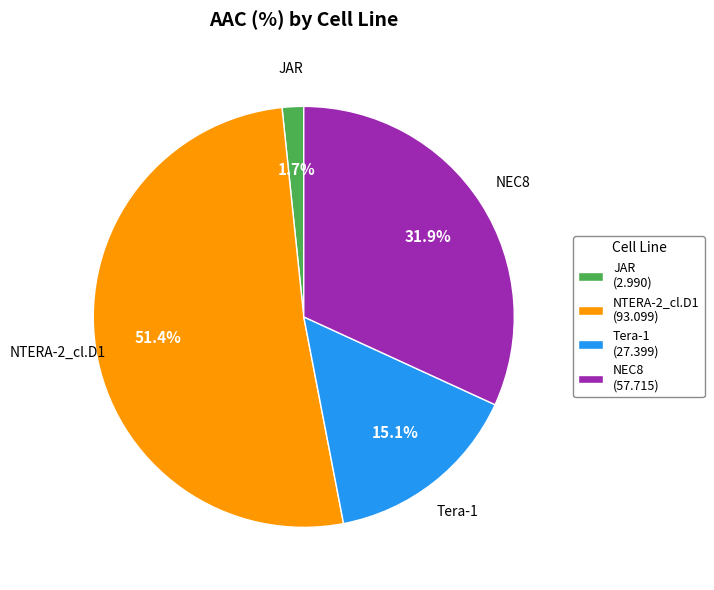

True or false: JAR accounts for 2% of the total.

True